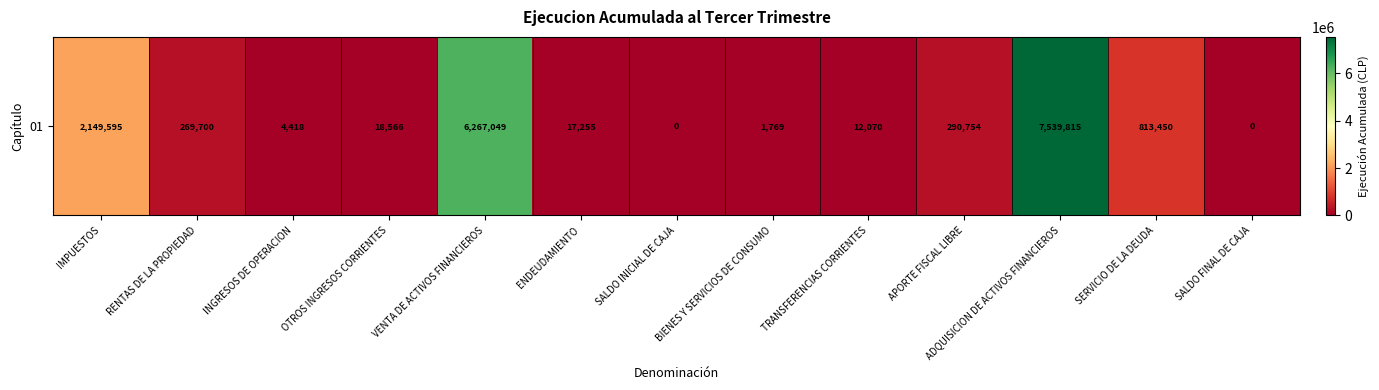

What is the change in value from RENTAS DE LA PROPIEDAD to OTROS INGRESOS CORRIENTES?

-251134